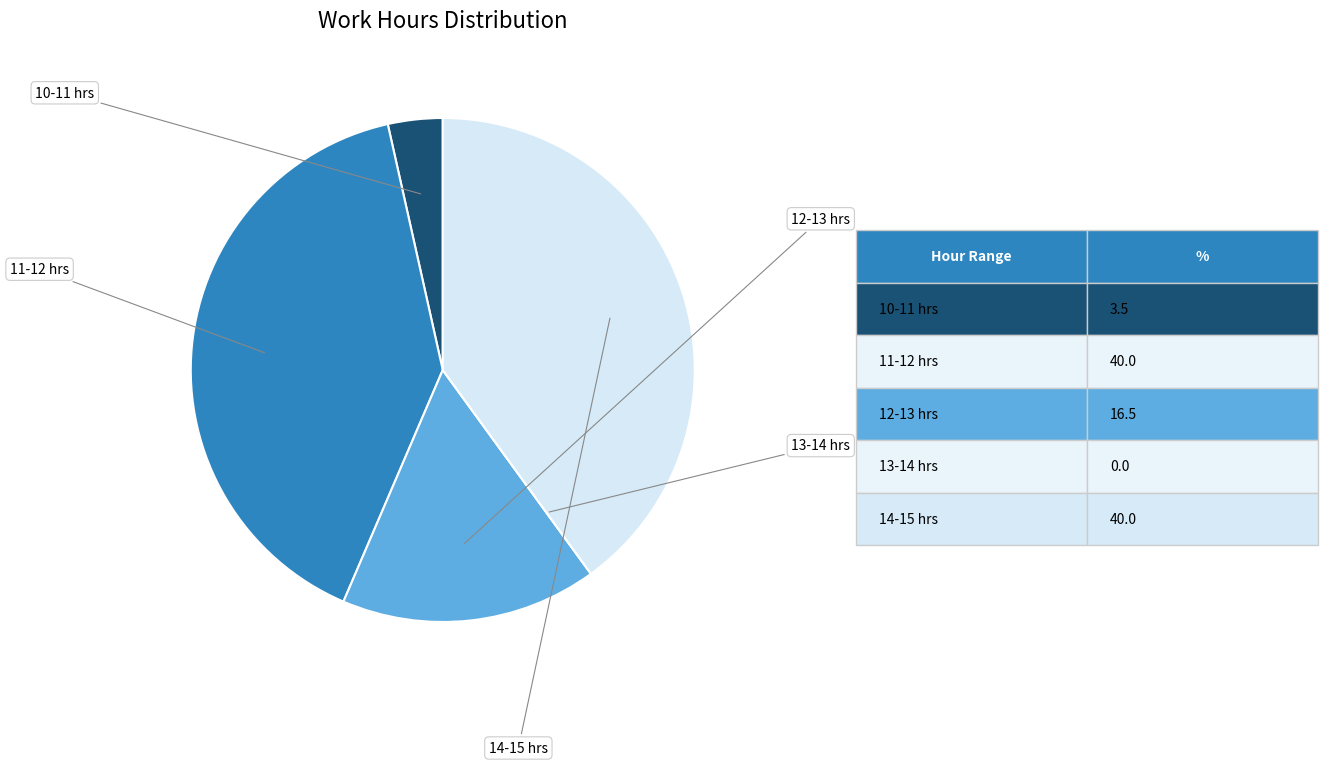

Does any single category account for the majority?

No